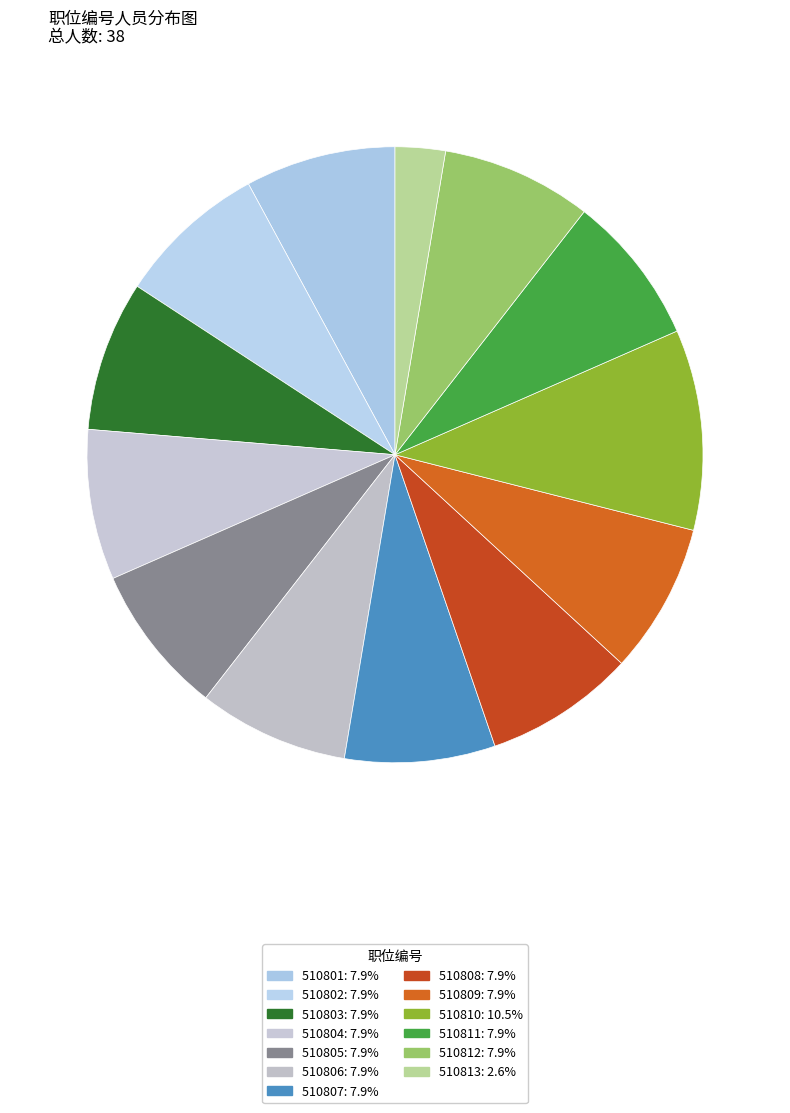

How many slices are in this pie chart?

13